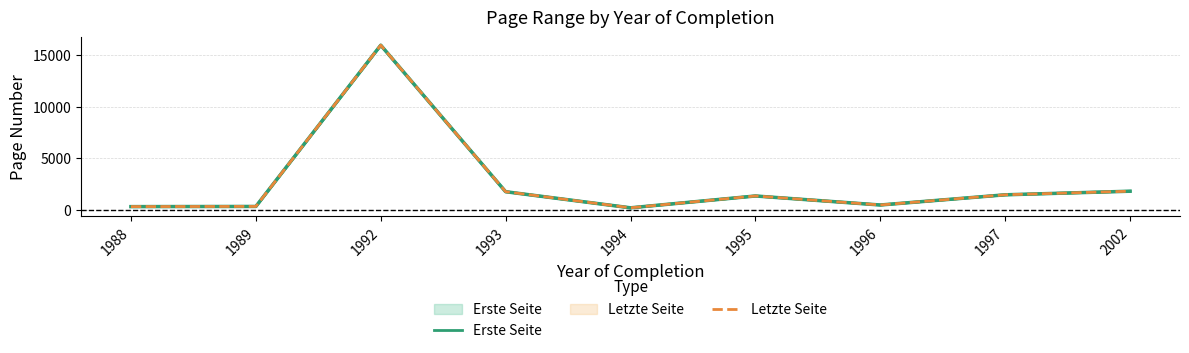

True or false: Erste Seite and Letzte Seite intersect in this chart.

False